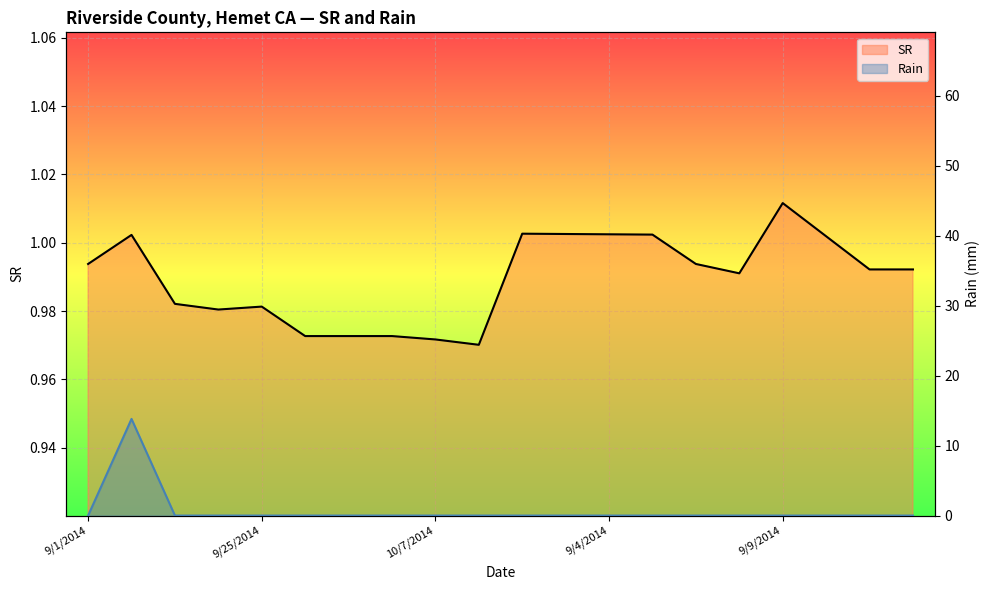

How many categories are shown in the chart?

20